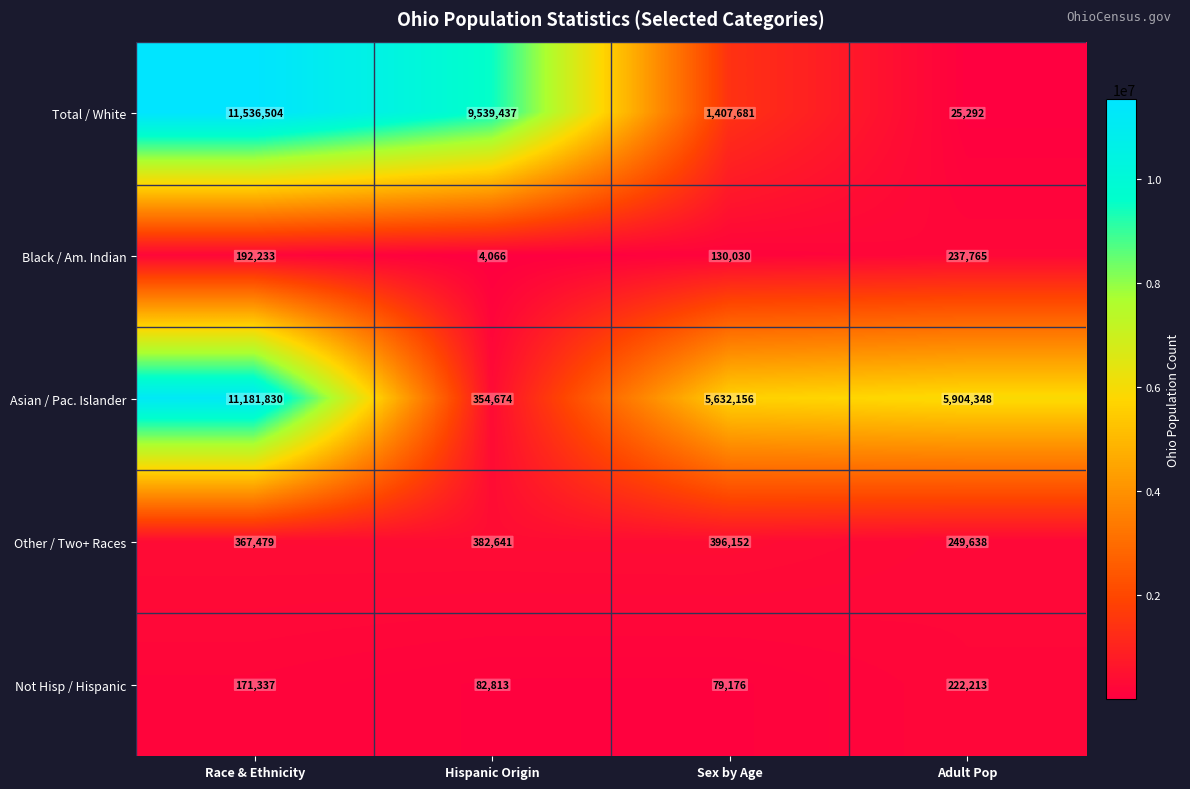

What is the sum of all Black / Am. Indian values?

564094